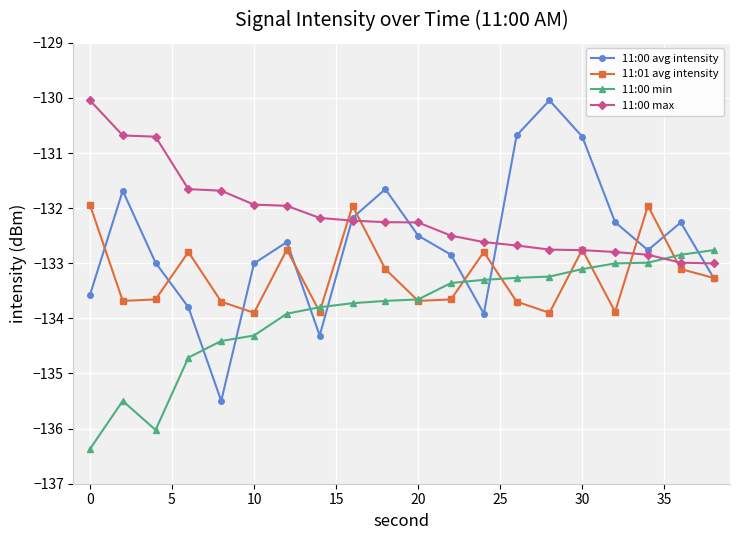

Which series ends up on top after the final intersection of 11:00 min and 11:00 avg intensity?

11:00 min